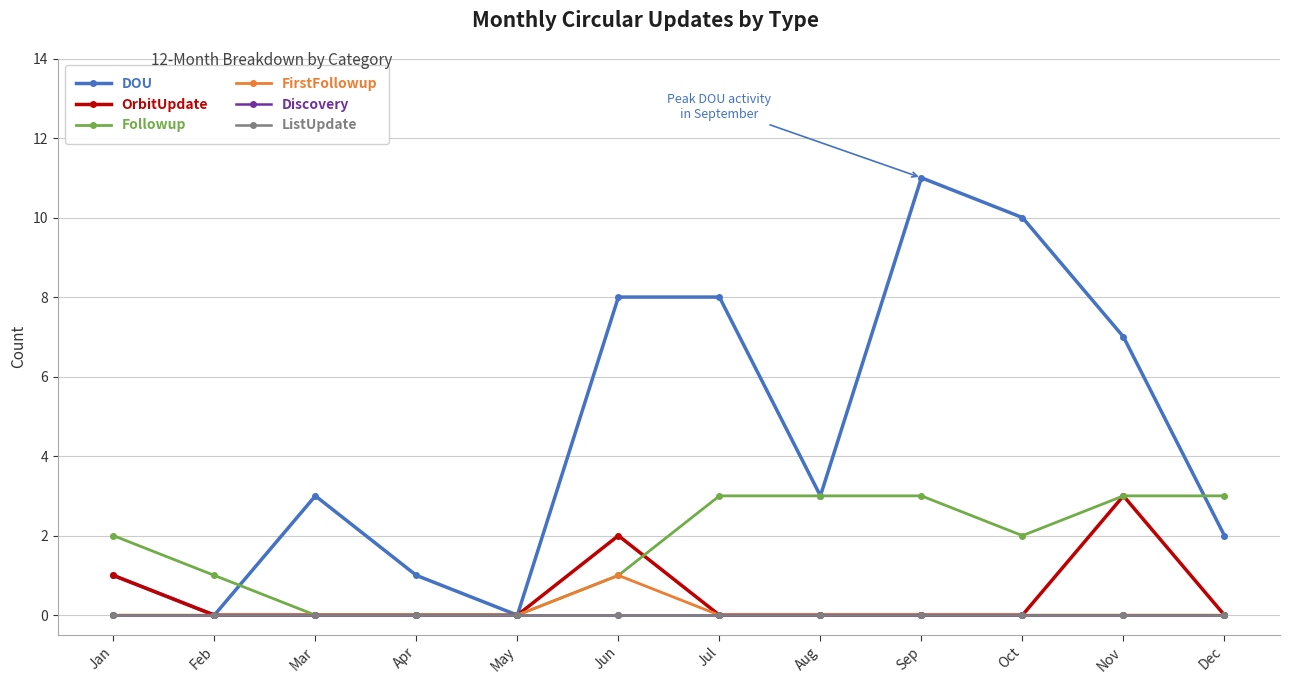

At how many categories does at least one series exceed 5?

5